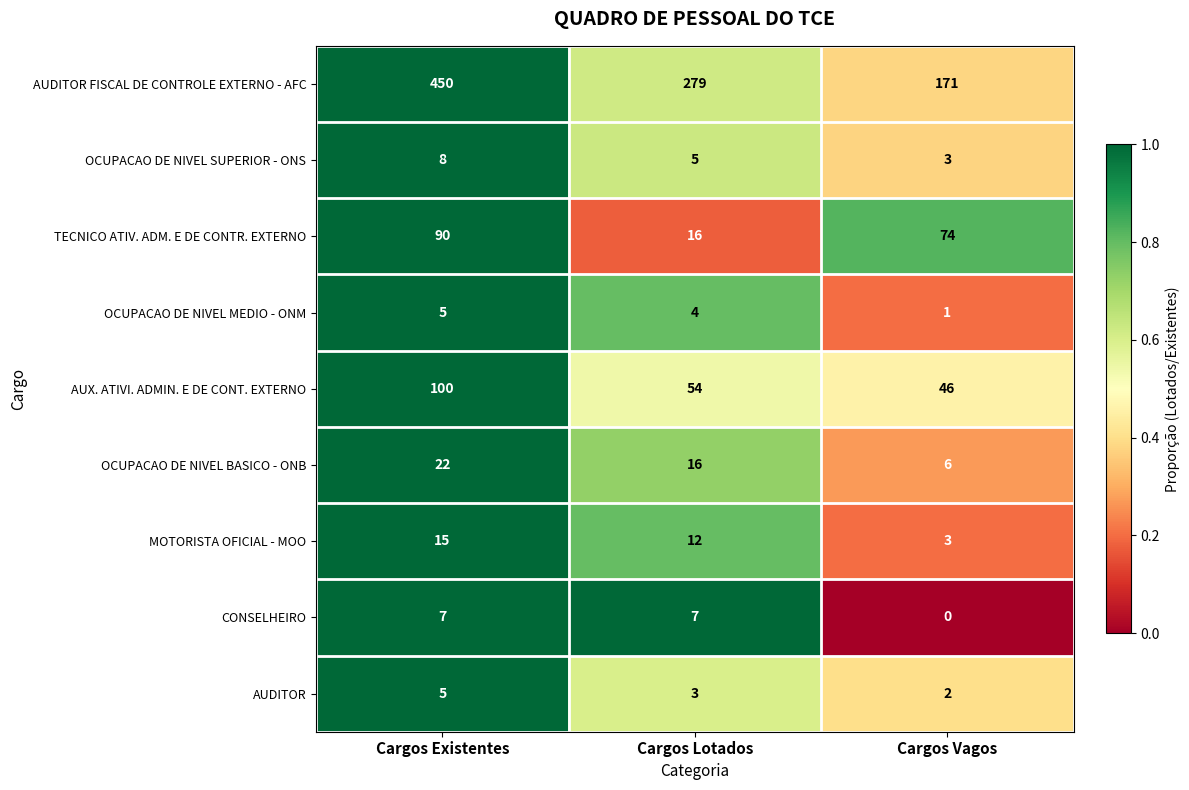

What is the difference between the maximum and minimum values in the OCUPACAO DE NIVEL SUPERIOR - ONS series?

5